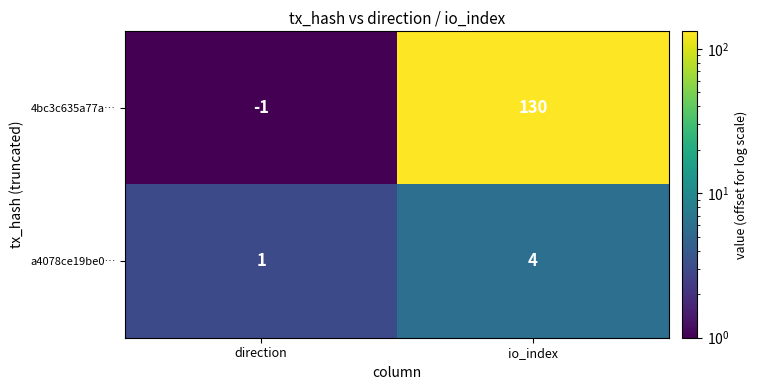

Rank the series at direction from lowest to highest value.

4bc3c635a77a…, a4078ce19be0…